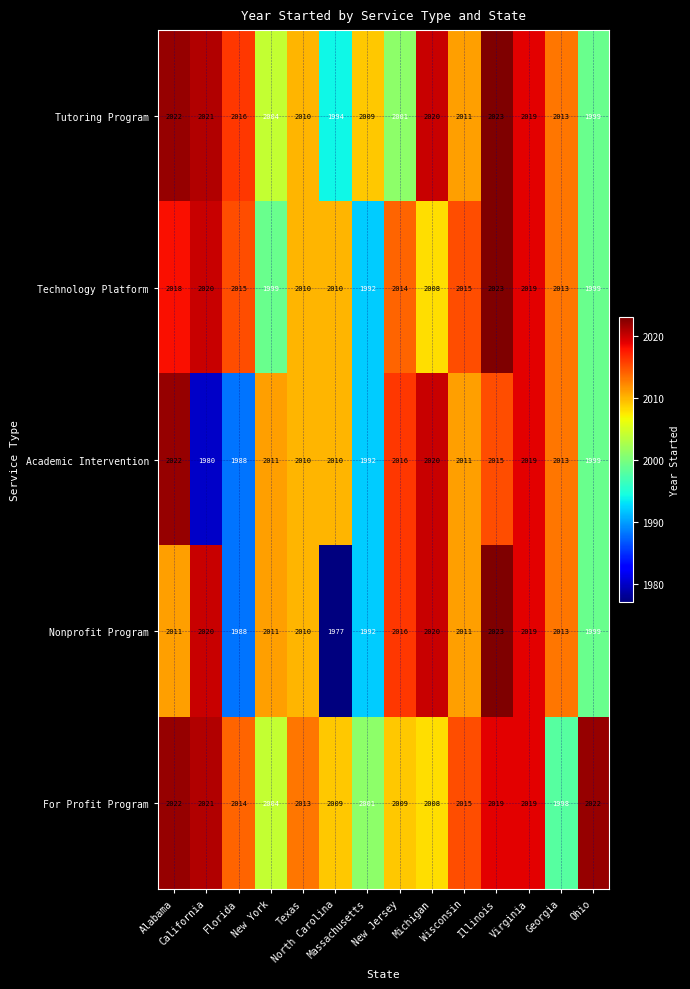

What is the lowest value of the For Profit Program series?

1998